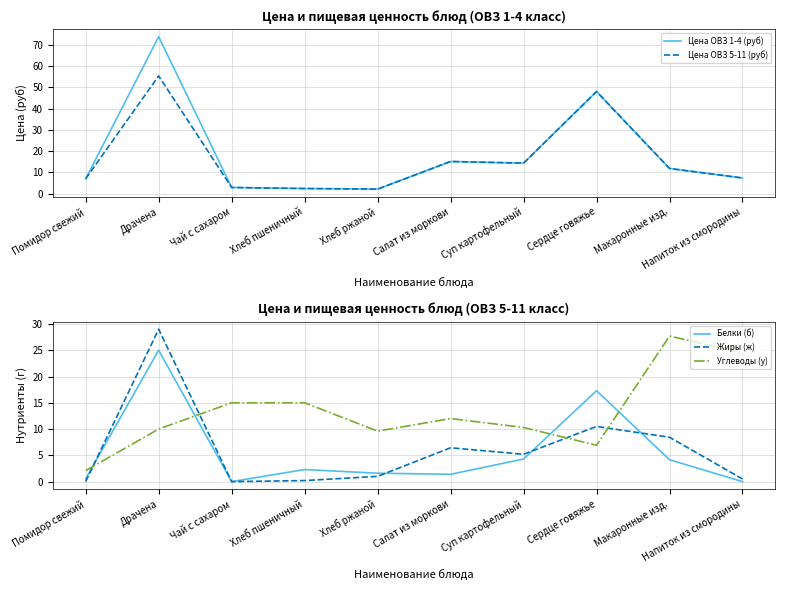

What is the label of the 4th point from the right?

Суп картофельный